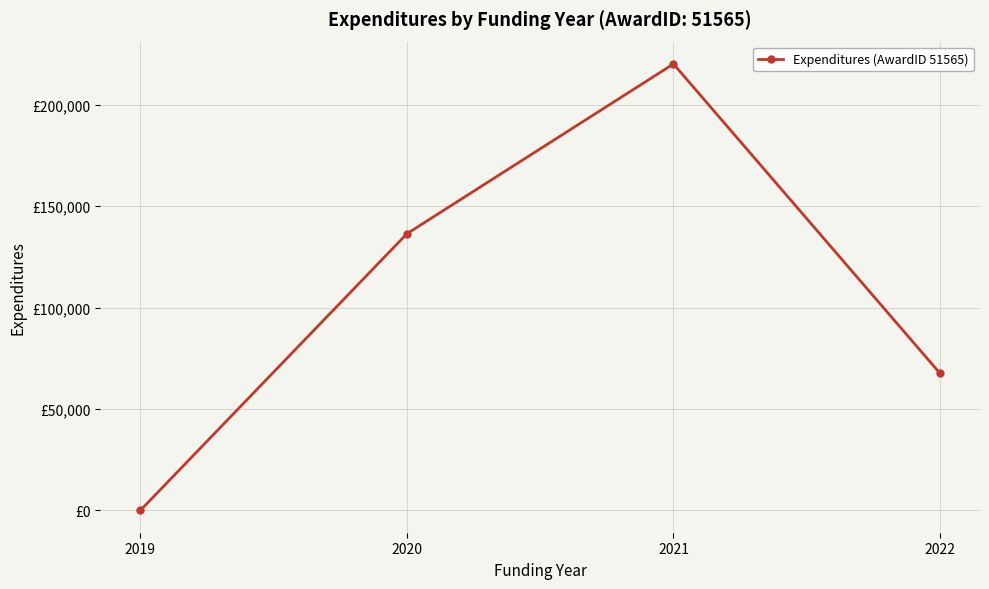

Rank the categories by value from highest to lowest.

2021, 2020, 2022, 2019